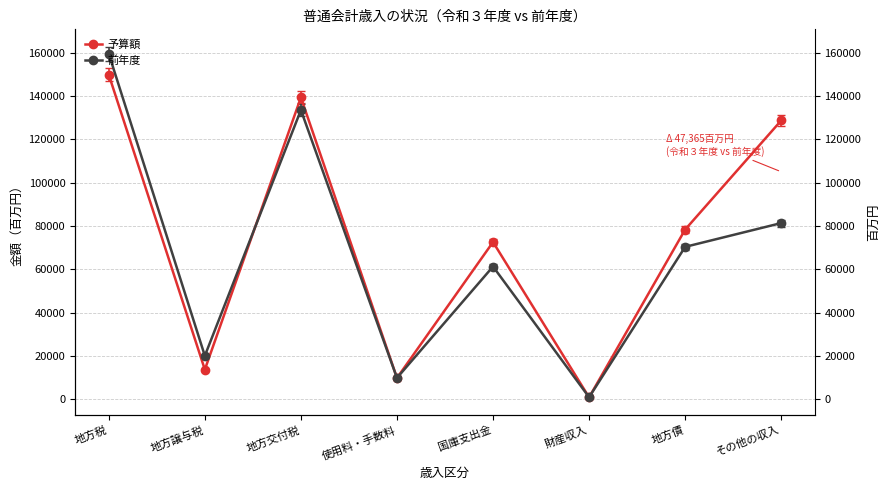

Reading left to right, extract all data points from this chart.

予算額: 149782	13676	139300	9800	72539	849	78324	128676
前年度: 159474	20034	133500	9813	61250	904	70328	81311